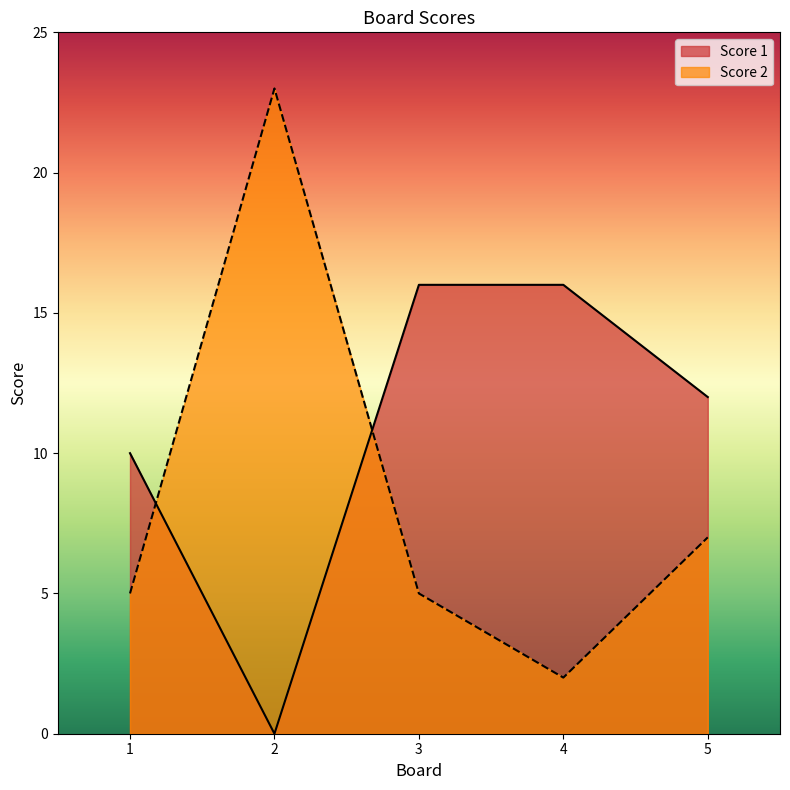

What is the sum of all Score 1 values?

54